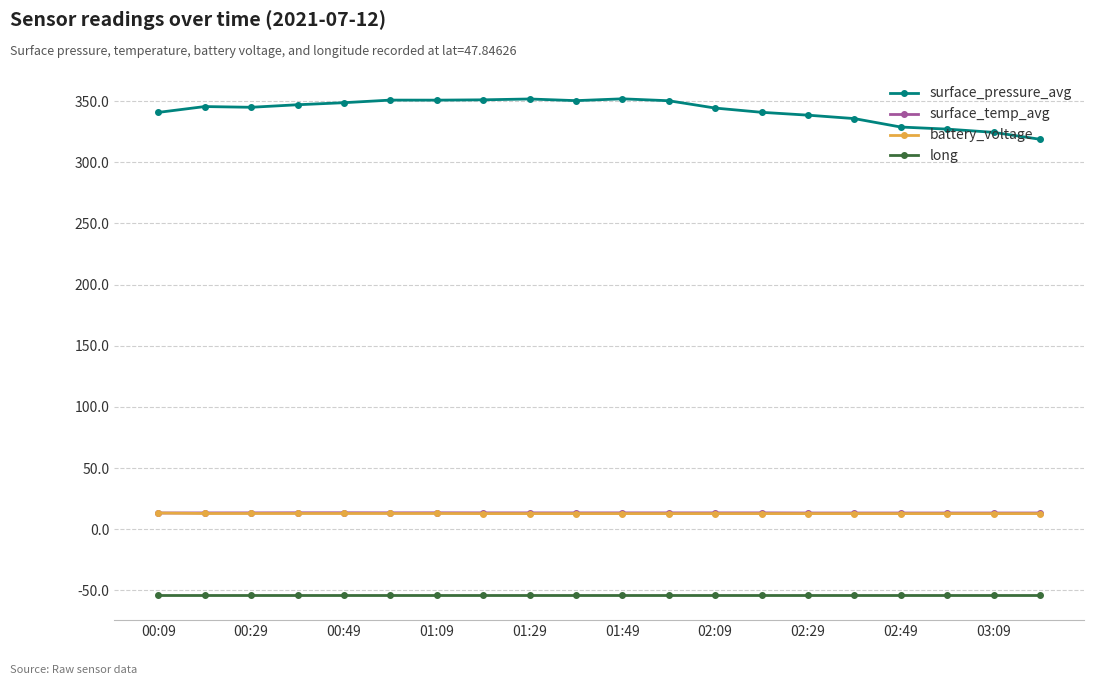

Which series has the largest total across all categories?

surface_pressure_avg